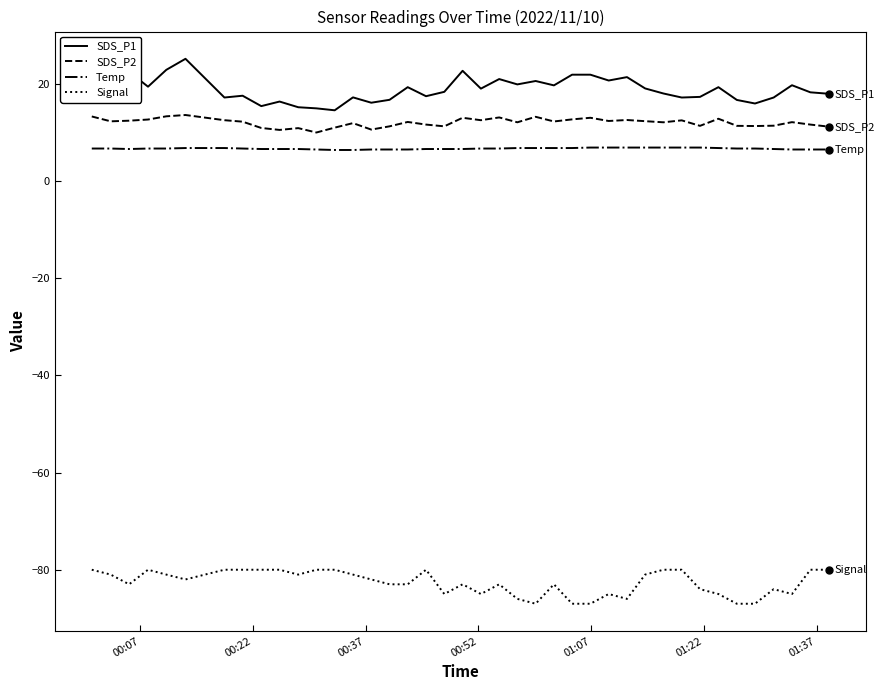

What is the smallest value displayed?

-87.0